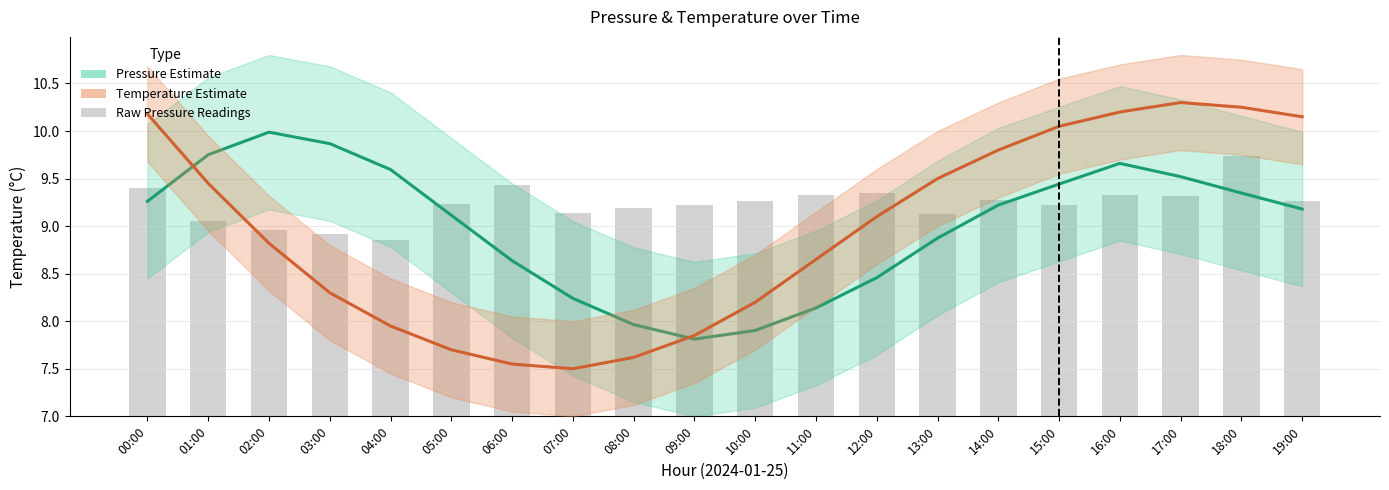

At how many categories does at least one series exceed 2?

20